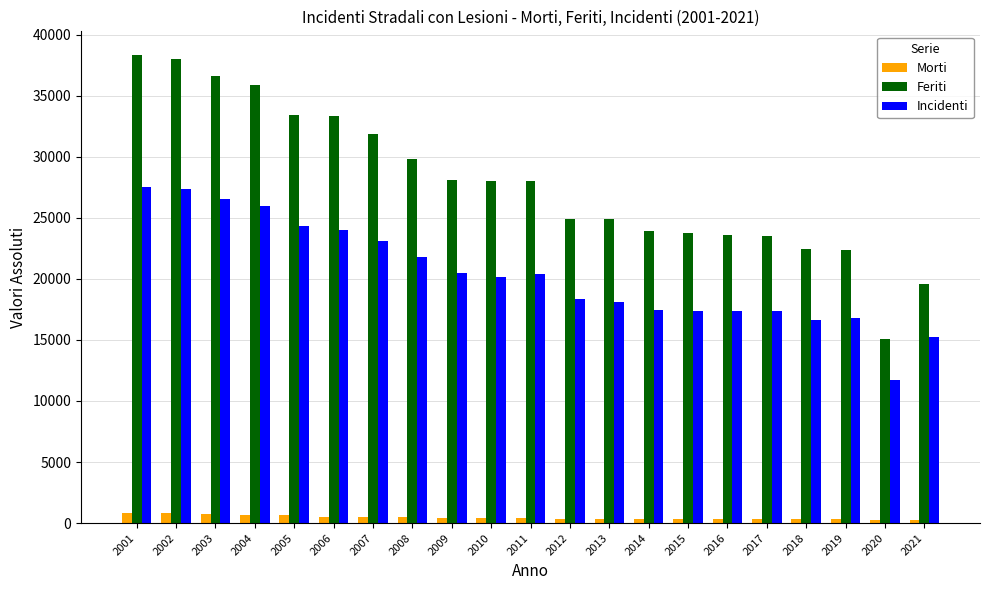

List the series in order of their overall mean, highest first.

Feriti, Incidenti, Morti